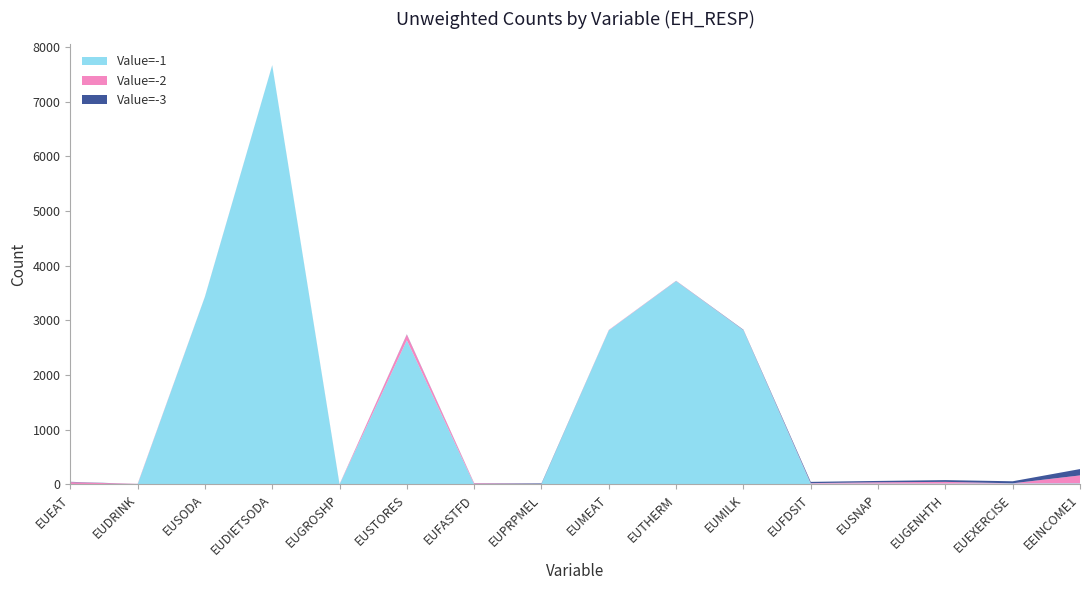

Reading left to right, extract all data points from this chart.

Value=-1: EUEAT=0	EUDRINK=0	EUSODA=3429	EUDIETSODA=7666	EUGROSHP=0	EUSTORES=2637	EUFASTFD=4	EUPRPMEL=8	EUMEAT=2819	EUTHERM=3717	EUMILK=2820	EUFDSIT=15	EUSNAP=16	EUGENHTH=16	EUEXERCISE=18	EEINCOME1=20
Value=-2: EUEAT=42	EUDRINK=9	EUSODA=2	EUDIETSODA=2	EUGROSHP=3	EUSTORES=103	EUFASTFD=17	EUPRPMEL=1	EUMEAT=6	EUTHERM=4	EUMILK=3	EUFDSIT=9	EUSNAP=23	EUGENHTH=31	EUEXERCISE=3	EEINCOME1=145
Value=-3: EUEAT=6	EUDRINK=1	EUSODA=1	EUDIETSODA=0	EUGROSHP=1	EUSTORES=5	EUFASTFD=3	EUPRPMEL=10	EUMEAT=0	EUTHERM=2	EUMILK=6	EUFDSIT=23	EUSNAP=25	EUGENHTH=32	EUEXERCISE=37	EEINCOME1=116